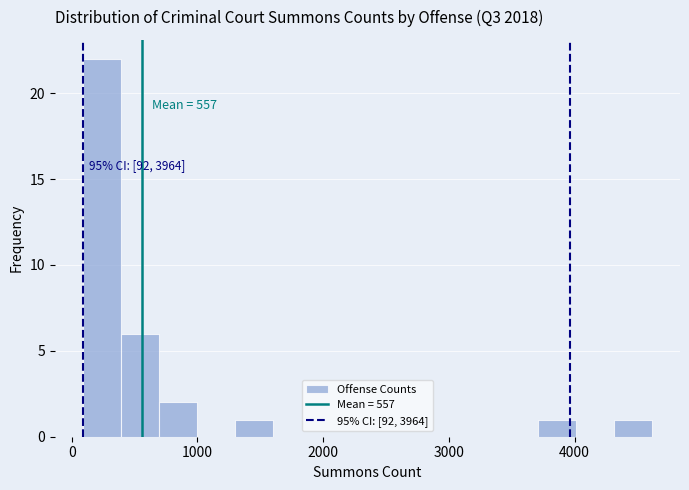

Read against the x-axis, roughly where is the centre of the tallest bar?

200